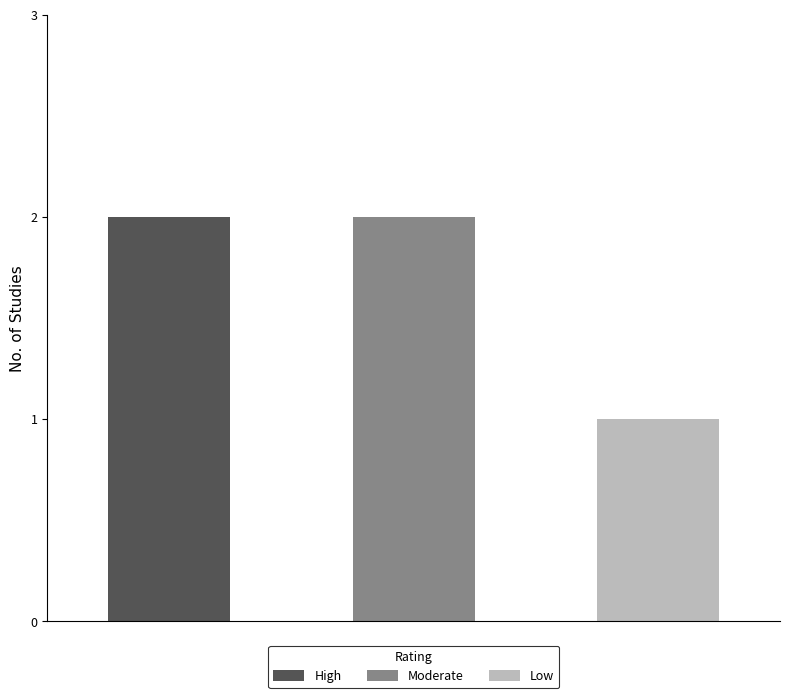

Are the bars horizontal?

No